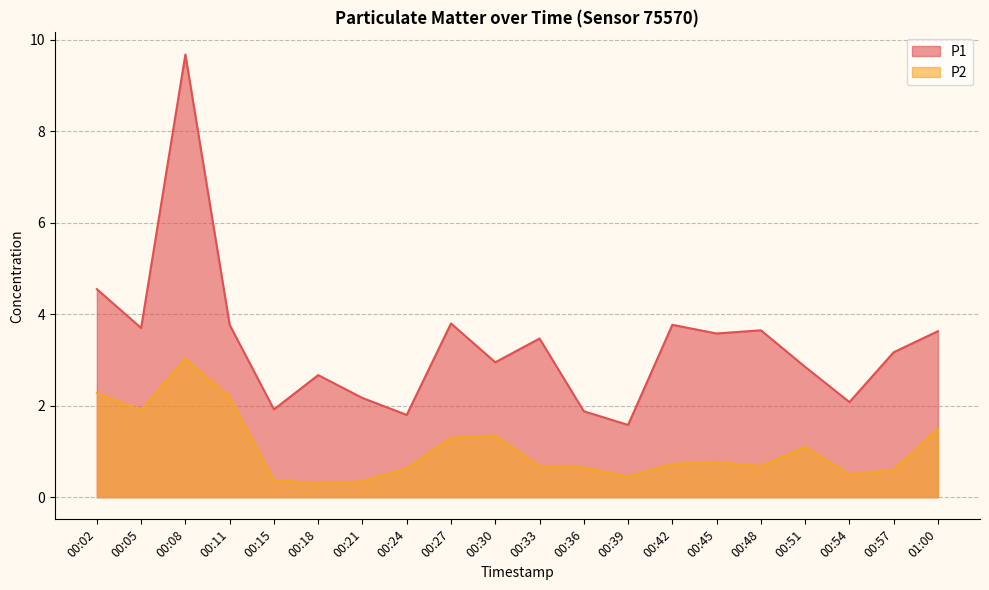

List the series in order of their overall mean, highest first.

P1, P2